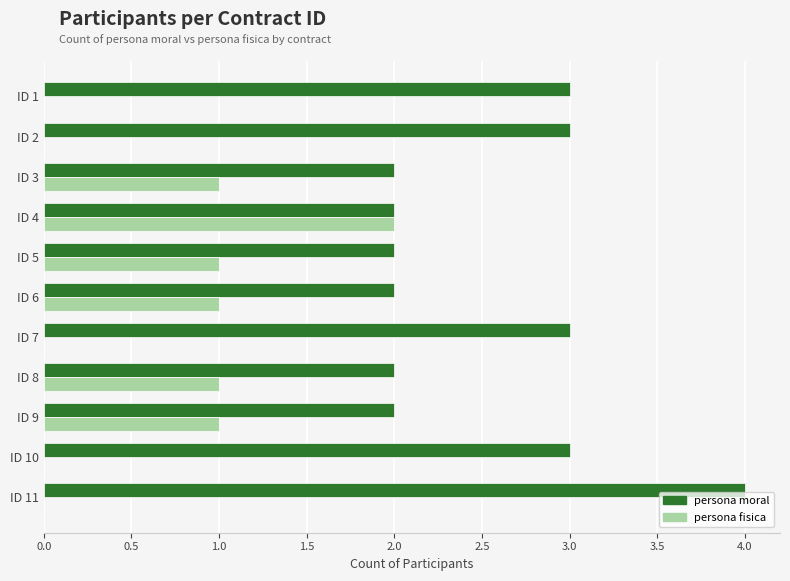

Which label corresponds to the largest value in the chart?

ID 11